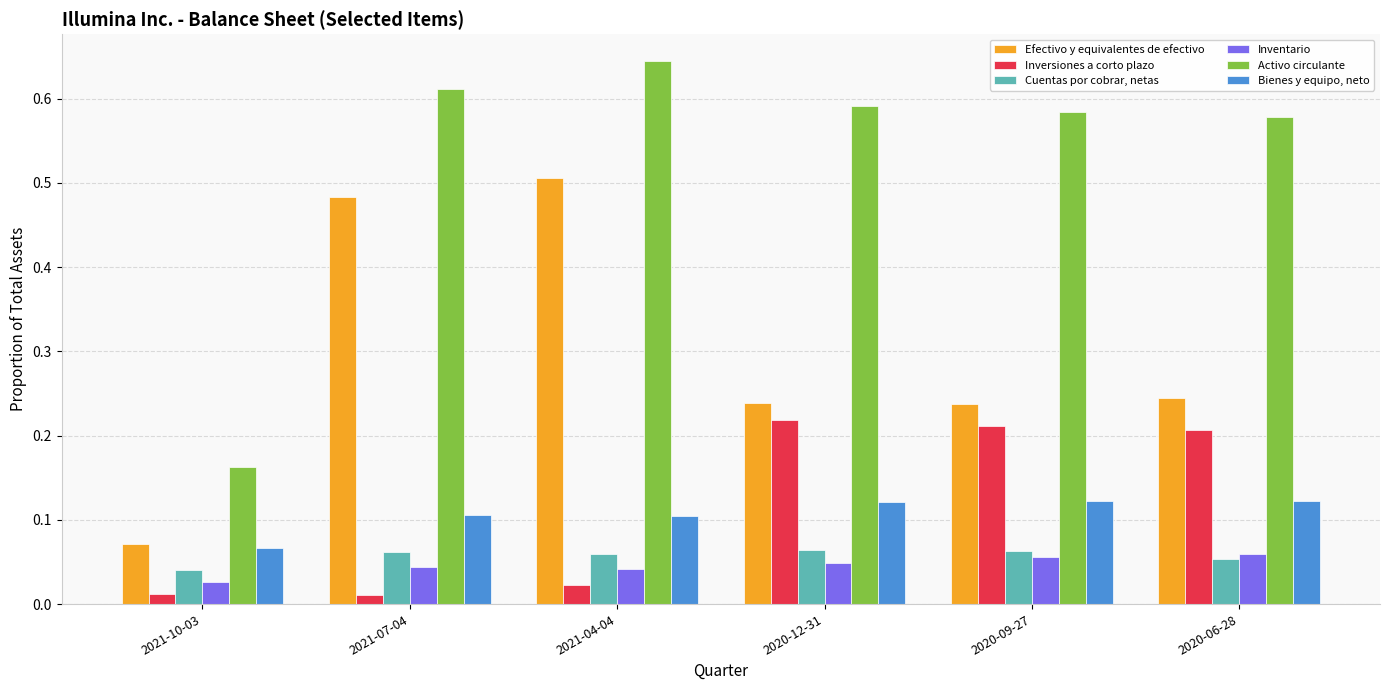

What is the total value across all series at 2021-07-04?

1.3